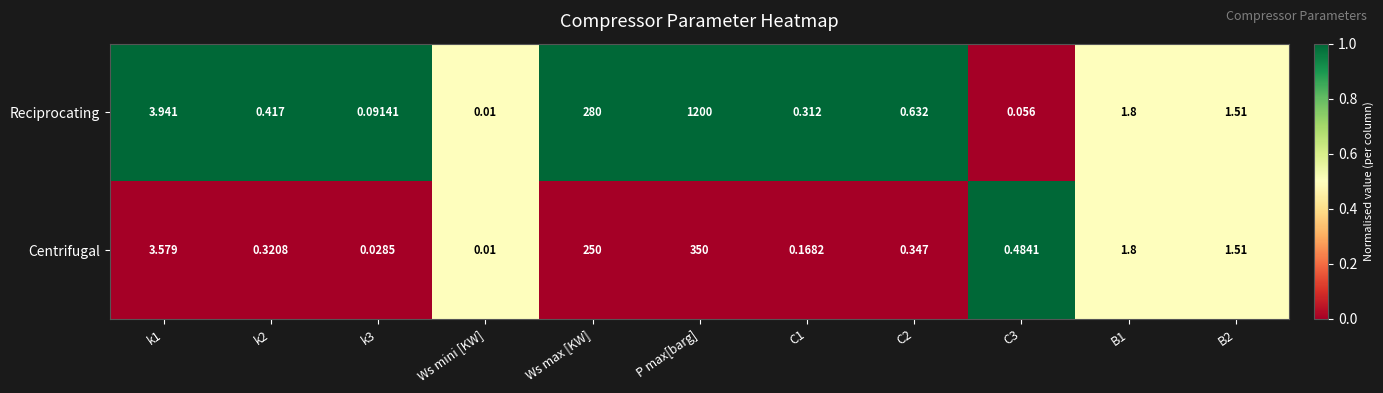

Where is Centrifugal nearest to the value 175?

Ws max [KW]